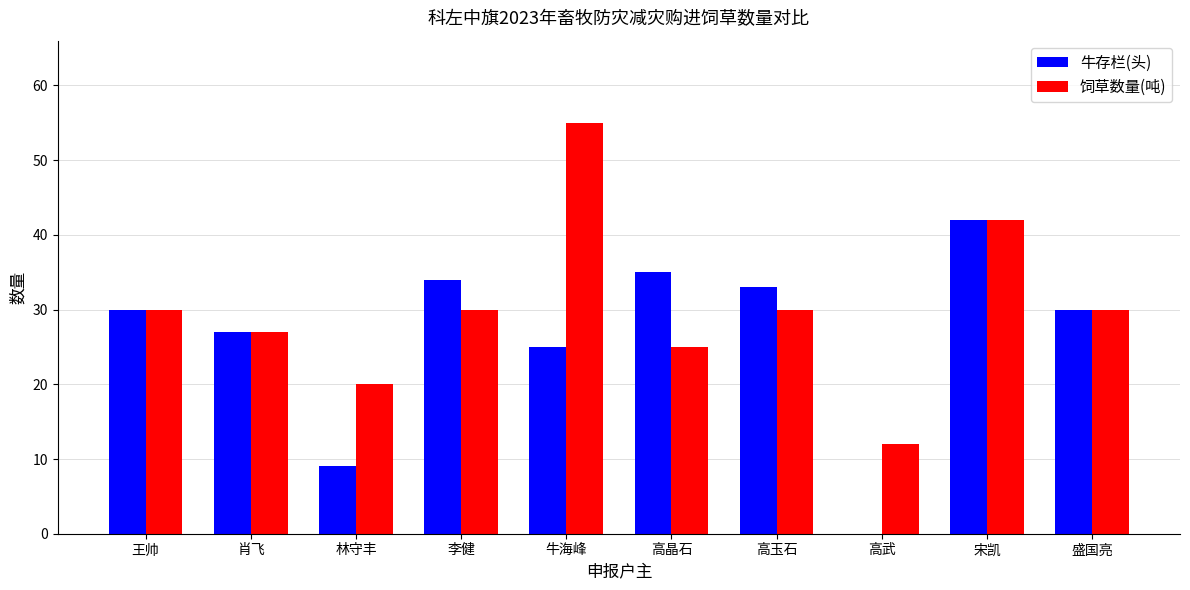

Which category has the highest value across all series?

牛海峰